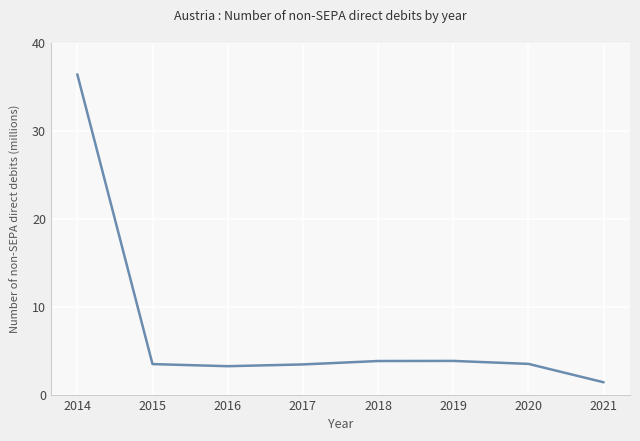

What is the greatest value displayed?

36.4